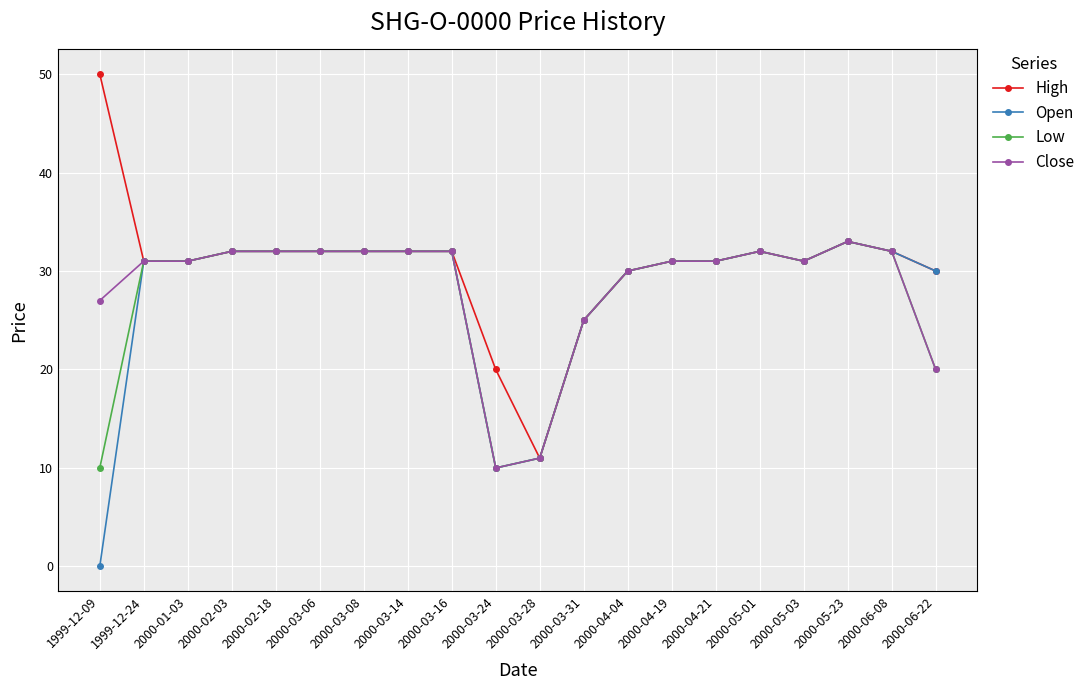

What position from the left is 2000-03-24?

10